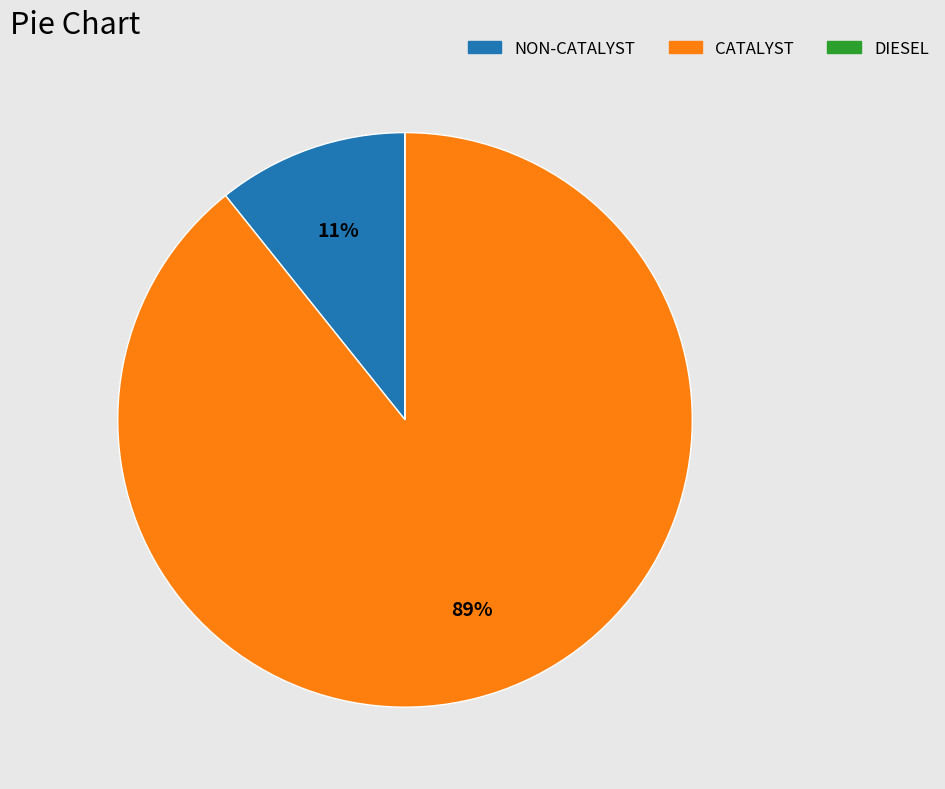

To the nearest percent, what is the average slice percentage?

33%